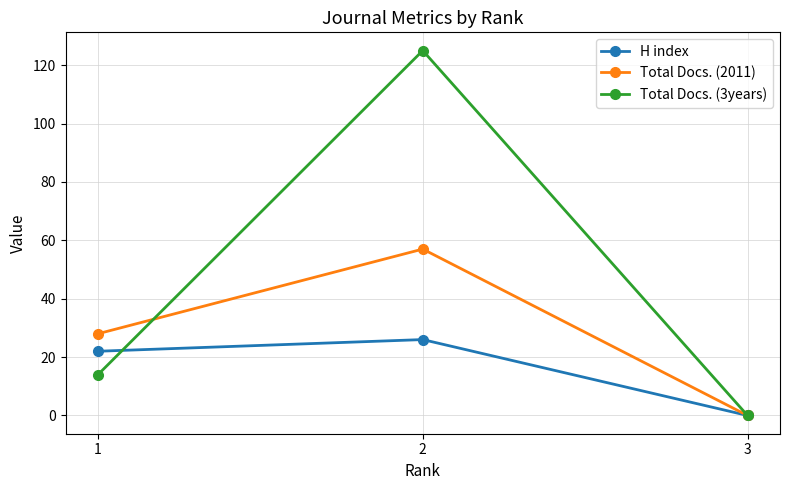

Read the Total Docs. (3years) value at 1, to the nearest 5.

15